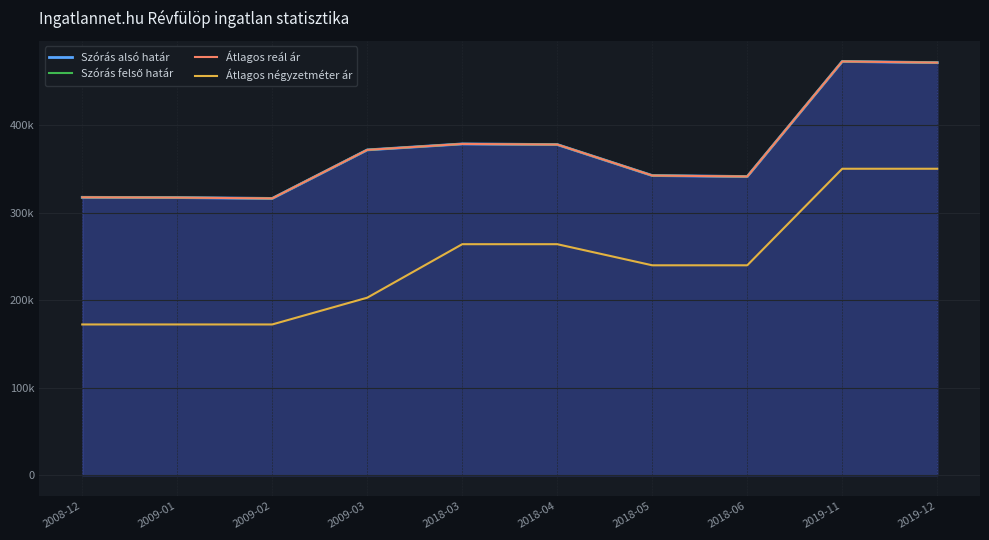

Reading left to right, list all the values displayed in this chart.

Szórás alsó határ: 2008-12=317378	2009-01=317089	2009-02=316131	2009-03=371524	2018-03=378342	2018-04=377628	2018-05=342255	2018-06=341133	2019-11=472527	2019-12=471166
Szórás felső határ: 2008-12=317378	2009-01=317089	2009-02=316131	2009-03=371524	2018-03=378342	2018-04=377628	2018-05=342255	2018-06=341133	2019-11=472527	2019-12=471166
Átlagos reál ár: 2008-12=317378	2009-01=317089	2009-02=316131	2009-03=371524	2018-03=378342	2018-04=377628	2018-05=342255	2018-06=341133	2019-11=472527	2019-12=471166
Átlagos négyzetméter ár: 2008-12=172222	2009-01=172222	2009-02=172222	2009-03=202766	2018-03=263855	2018-04=263855	2018-05=239759	2018-06=239759	2019-11=350000	2019-12=350000